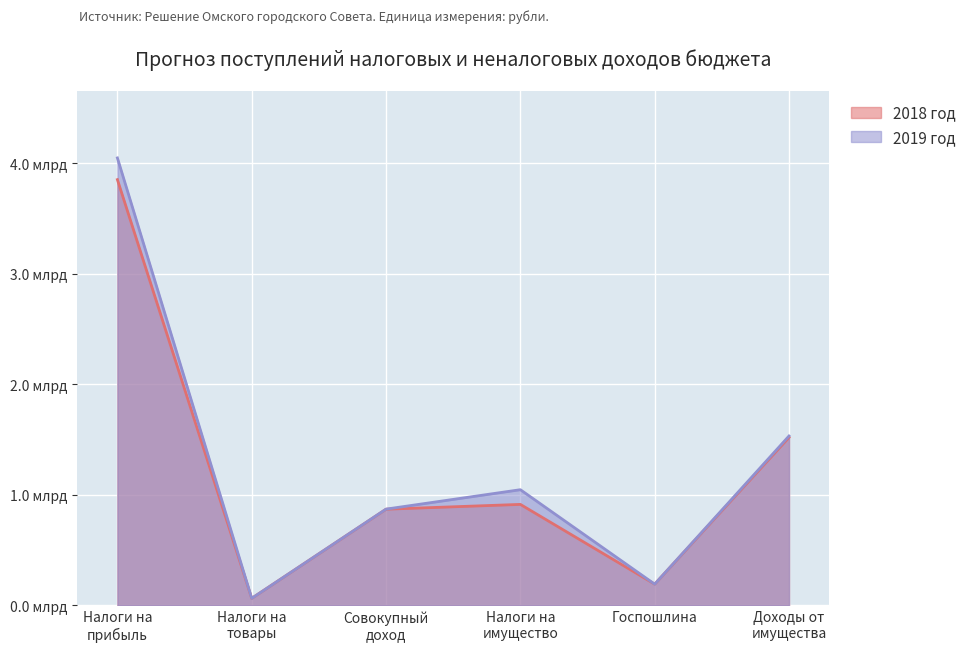

Where is the first local minimum for 2019 год?

Налоги на
товары